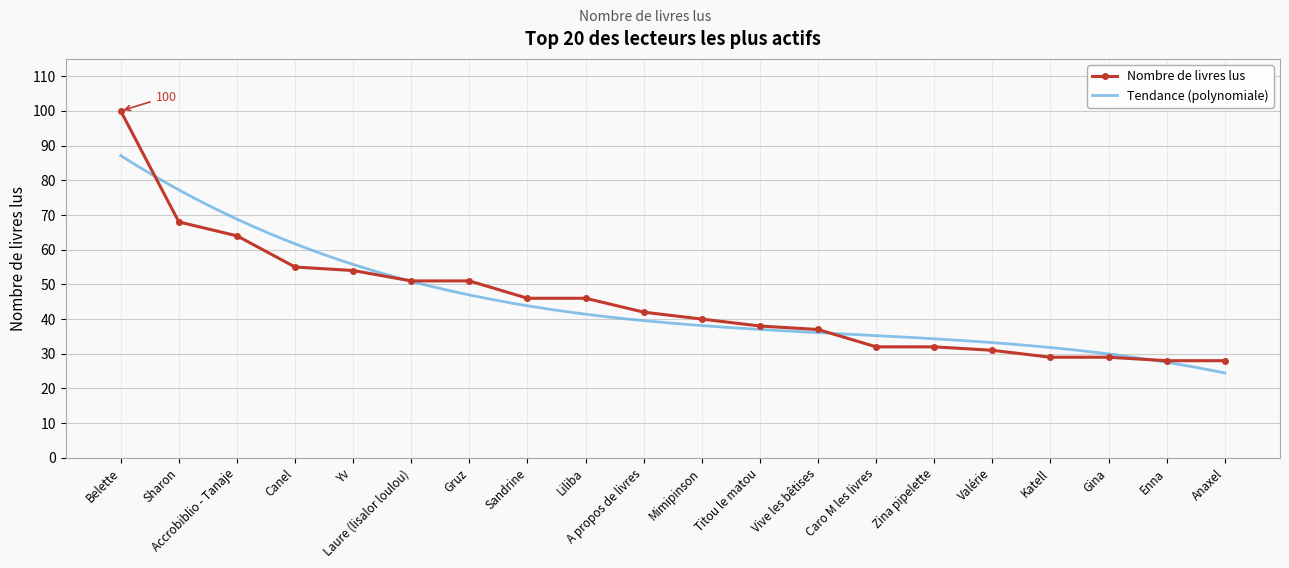

What is the sum of the values at Laure (lisalor loulou) and A propos de livres?

93